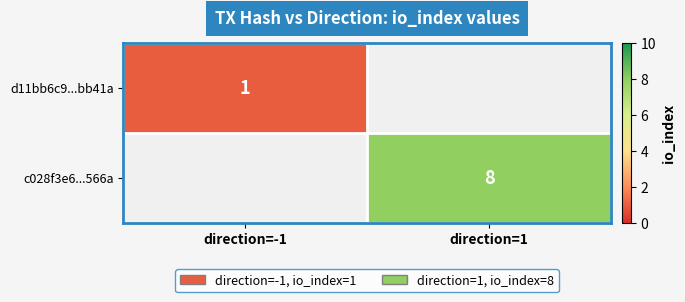

Which label corresponds to the smallest value in the chart?

direction=-1